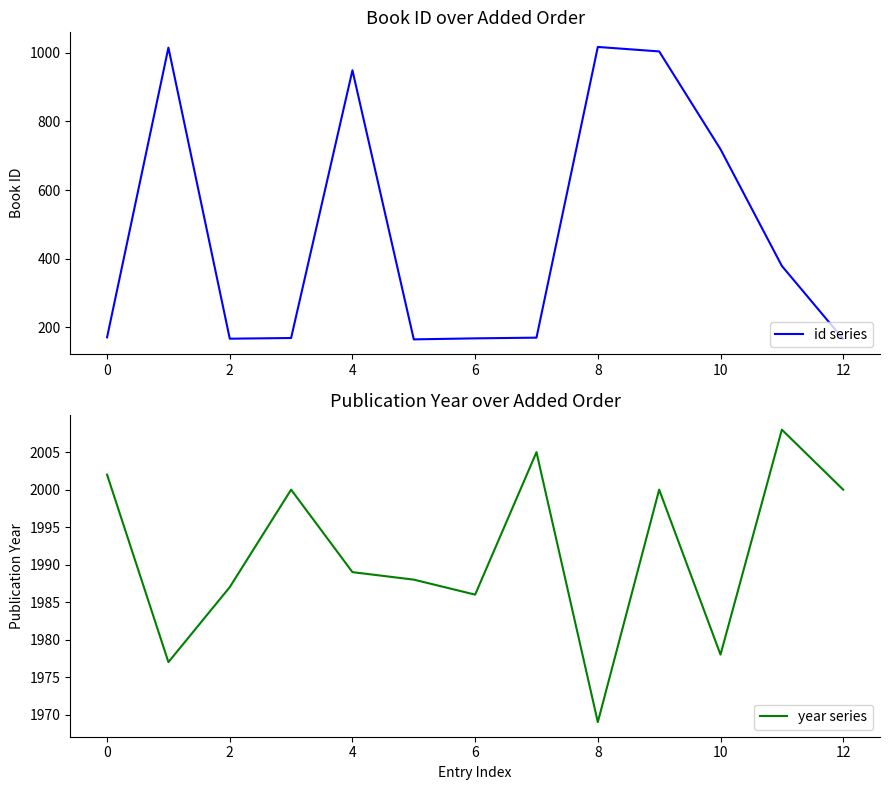

At which category does the chart reach its peak across all series?

11